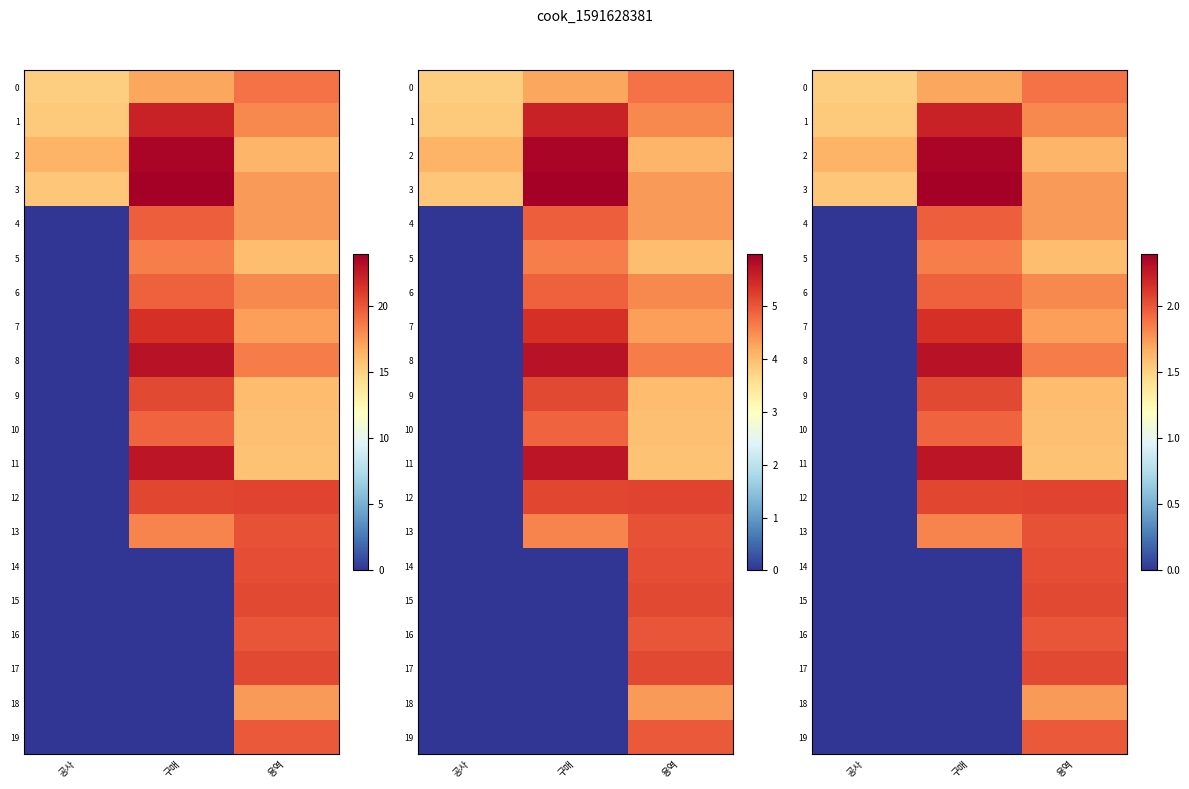

What is the total value across all series at 용역?

36.6